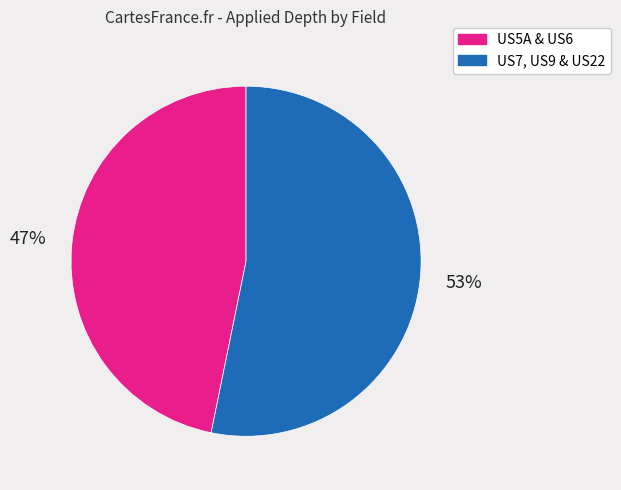

Which has a higher value, US7, US9 & US22 or US5A & US6?

US7, US9 & US22